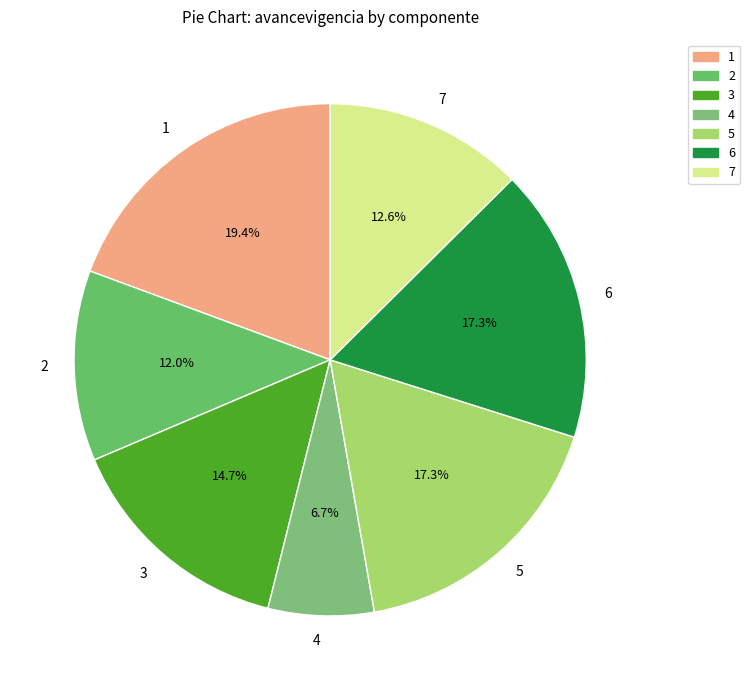

Between 7 and 5, which is larger?

5